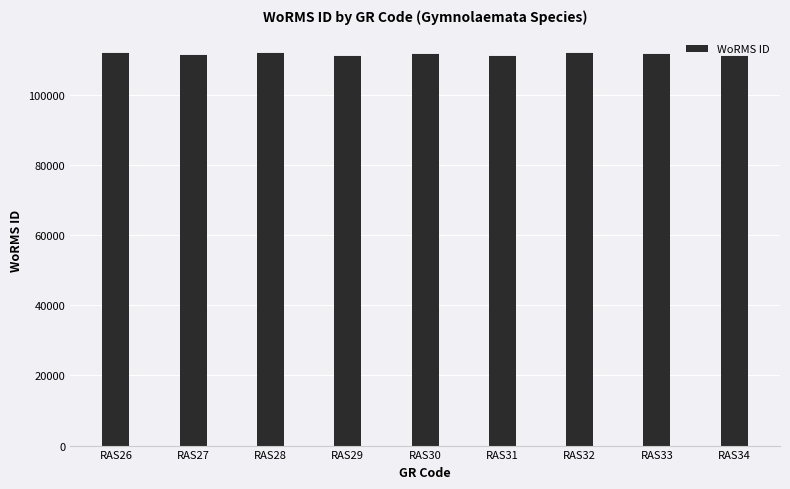

List the labels in order of value, largest first.

RAS28, RAS32, RAS26, RAS33, RAS30, RAS27, RAS31, RAS34, RAS29